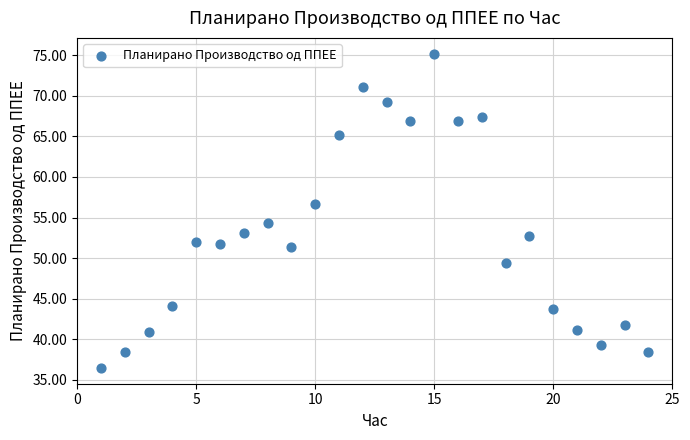

What Y value in the scatter plot is closest to 55?

54.3